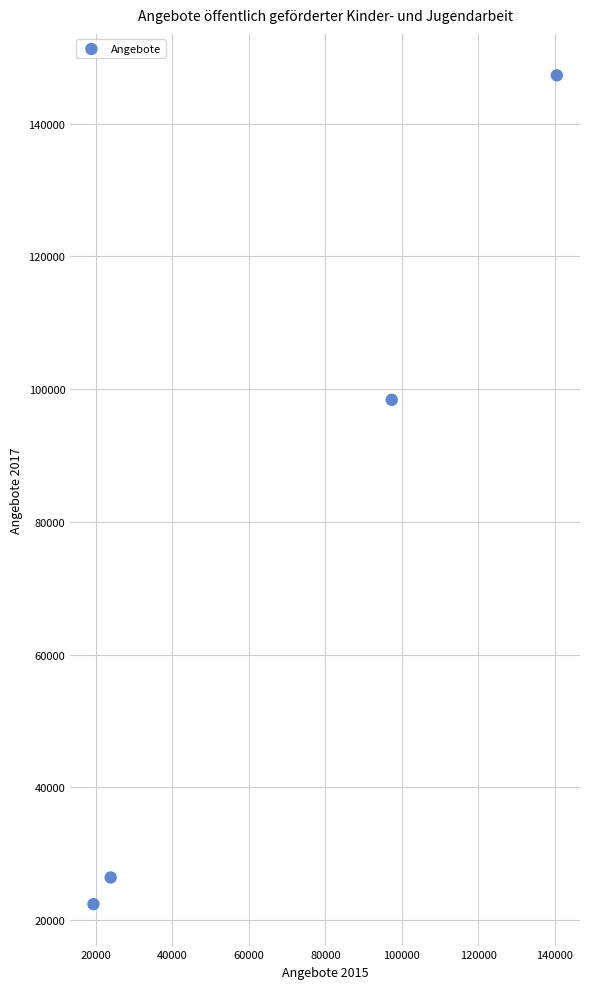

What is the range of Y values (max minus min)?

124834